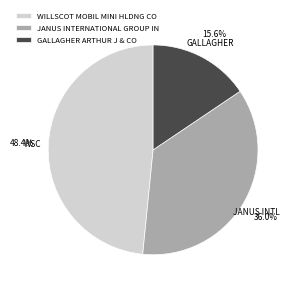

The GALLAGHER ARTHUR J & CO slice represents 16% of the pie. True or false?

True